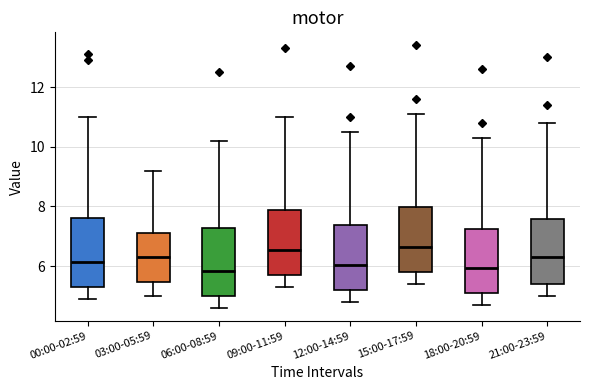

Reading left to right, read every box against the y-axis: the position of its median line, the range the box covers, and the ends of its whiskers. The values are not printed on the chart, so give them approximately, as read against the axis.

00:00-02:59: median 6.2, box 5.4 to 7.6, whiskers 5.0 to 11.0
03:00-05:59: median 6.4, box 5.4 to 7.2, whiskers 5.0 to 9.2
06:00-08:59: median 5.8, box 5.0 to 7.2, whiskers 4.6 to 10.2
09:00-11:59: median 6.6, box 5.8 to 7.8, whiskers 5.4 to 11.0
12:00-14:59: median 6.0, box 5.2 to 7.4, whiskers 4.8 to 10.6
15:00-17:59: median 6.6, box 5.8 to 8.0, whiskers 5.4 to 11.2
18:00-20:59: median 6.0, box 5.2 to 7.2, whiskers 4.8 to 10.4
21:00-23:59: median 6.4, box 5.4 to 7.6, whiskers 5.0 to 10.8